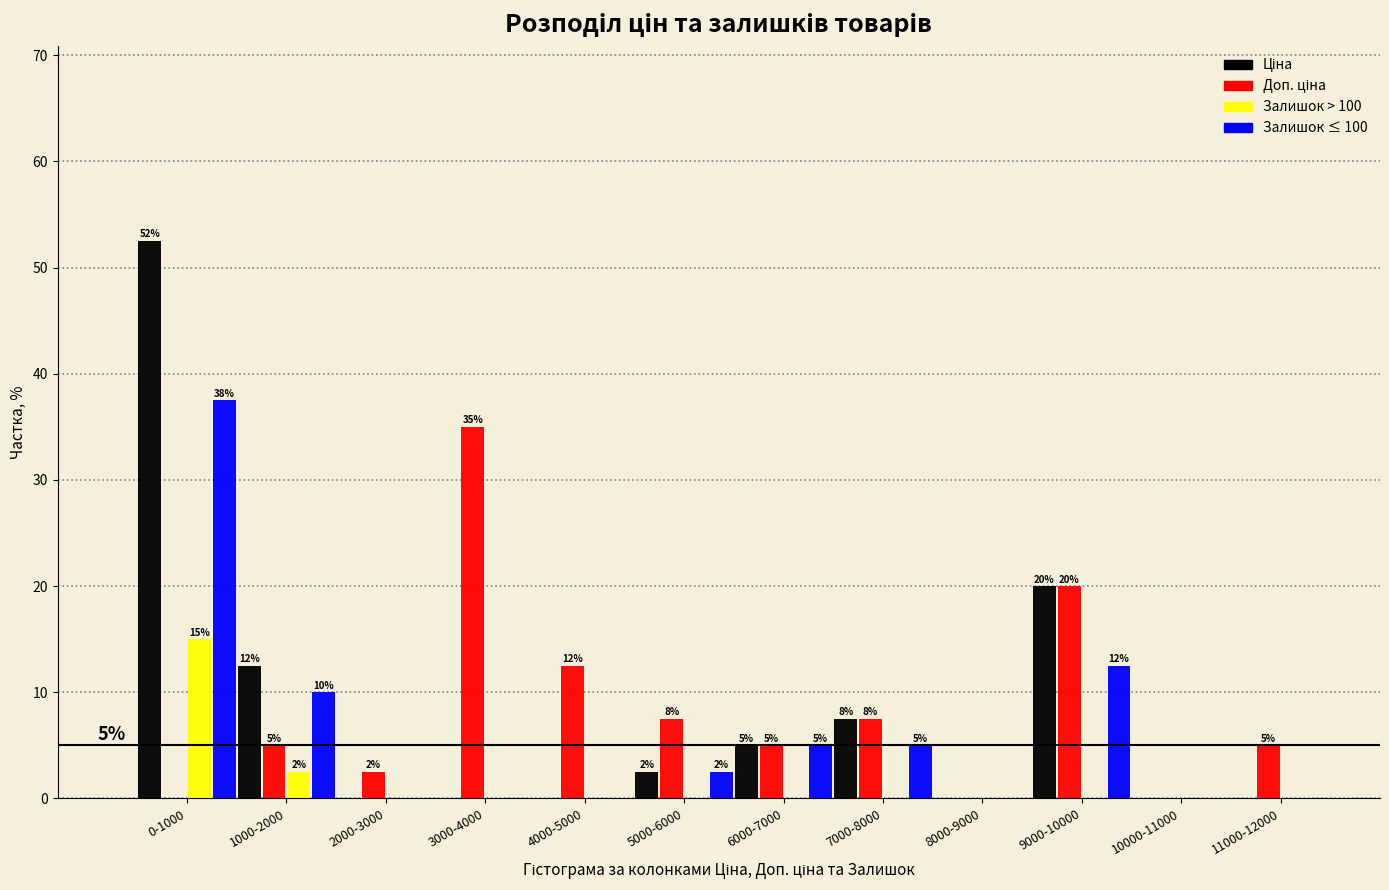

The Залишок > 100 series shows 0.0 at 5000-6000. True or false?

True